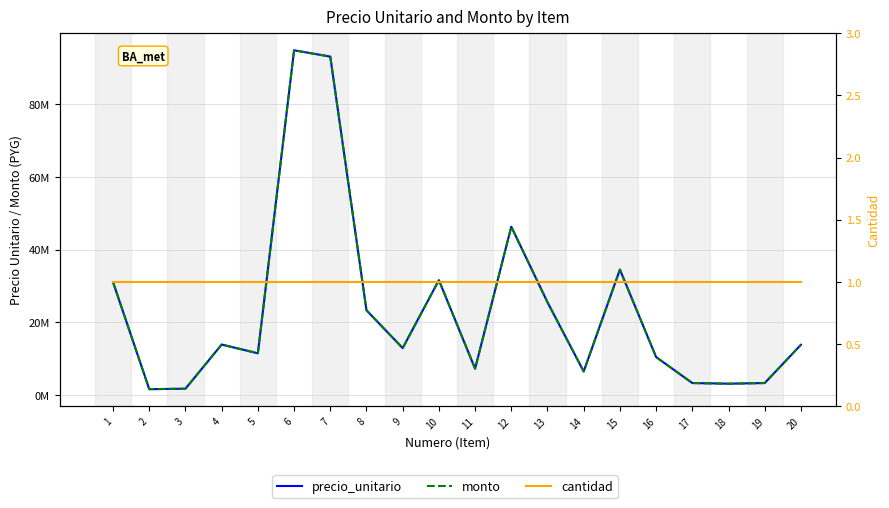

What is the minimum value shown in the chart?

1